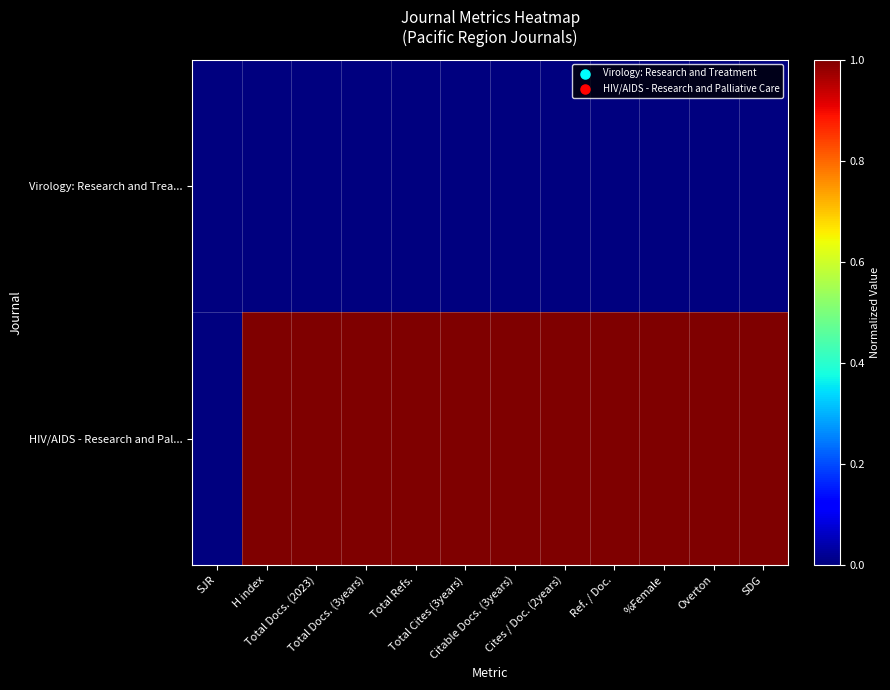

What is the maximum value shown in the chart?

1